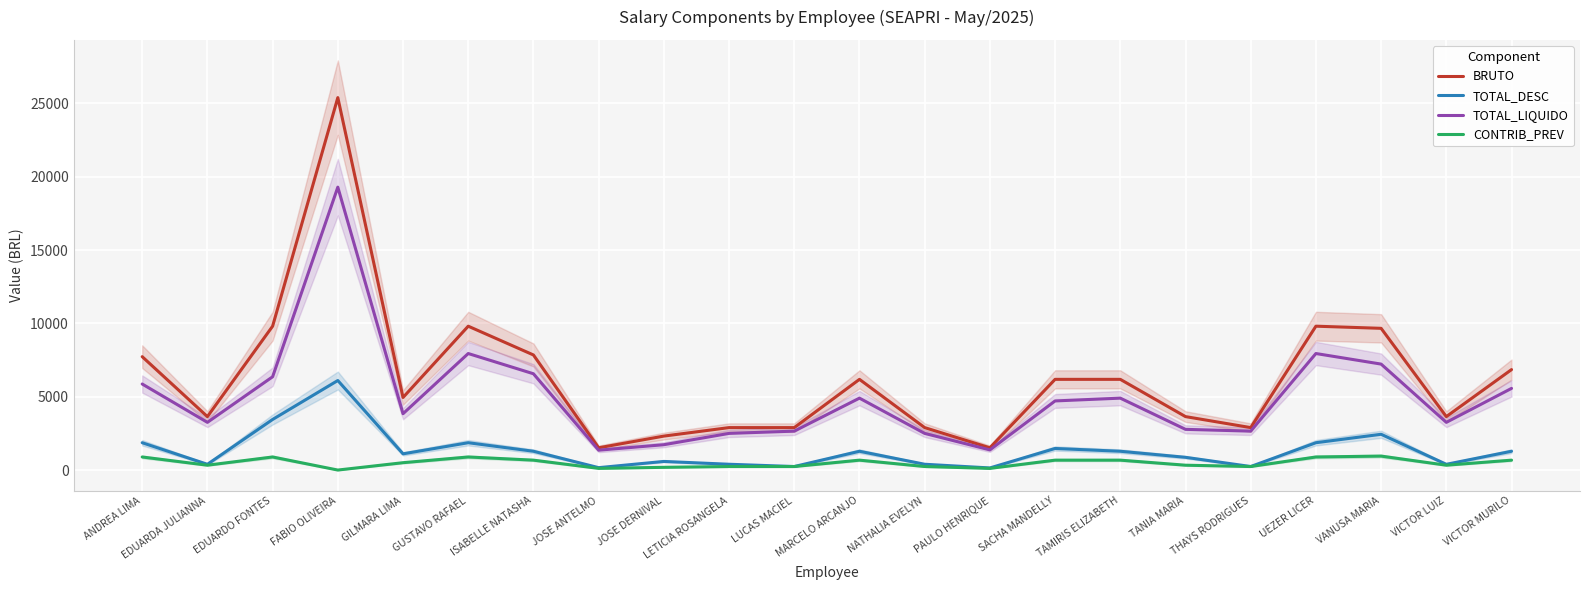

Which series has the largest range (max minus min)?

BRUTO